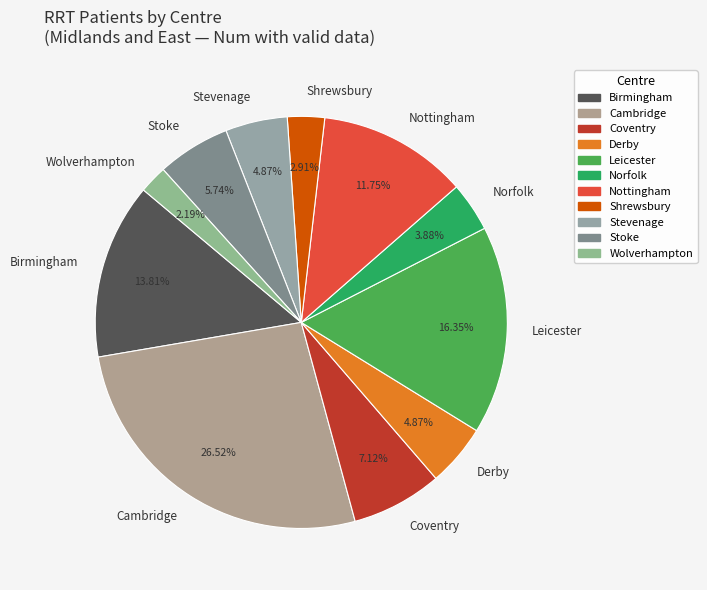

Approximately how many times larger is the value at Birmingham compared to Norfolk?

3.6